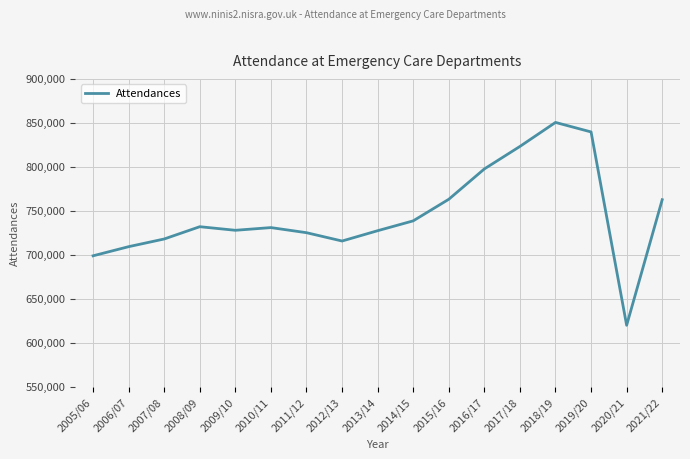

What is the difference between the values at 2019/20 and 2017/18?

16470